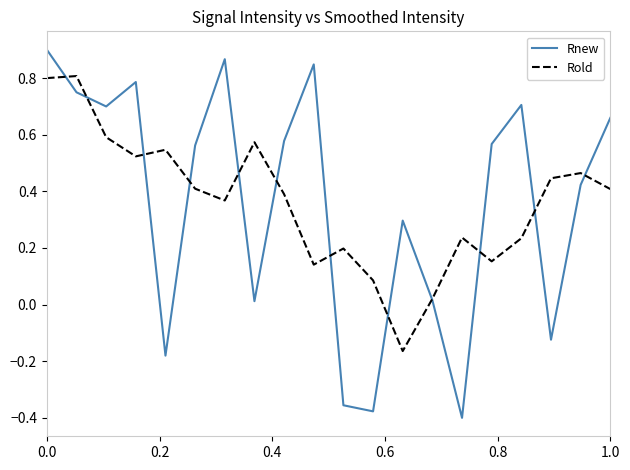

Which series has the widest spread of values?

Rnew